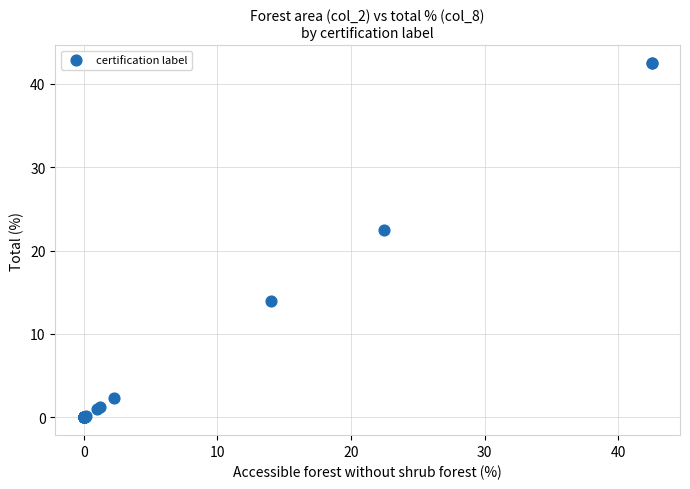

What Y value in the scatter plot is closest to 21?

22.5